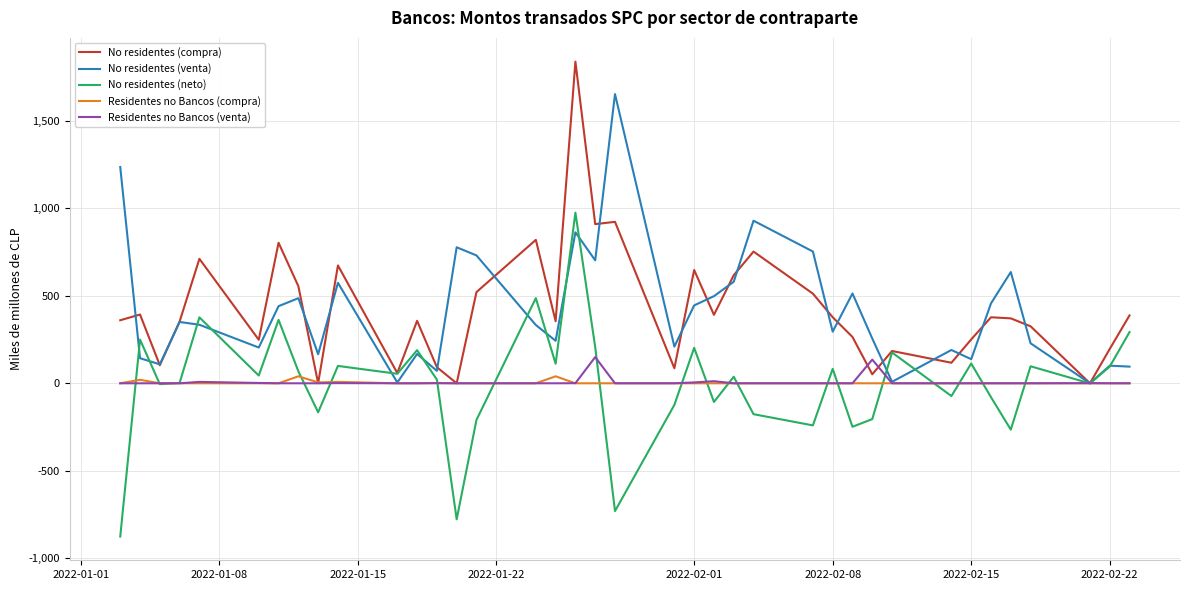

How many distinct data groups are displayed?

5